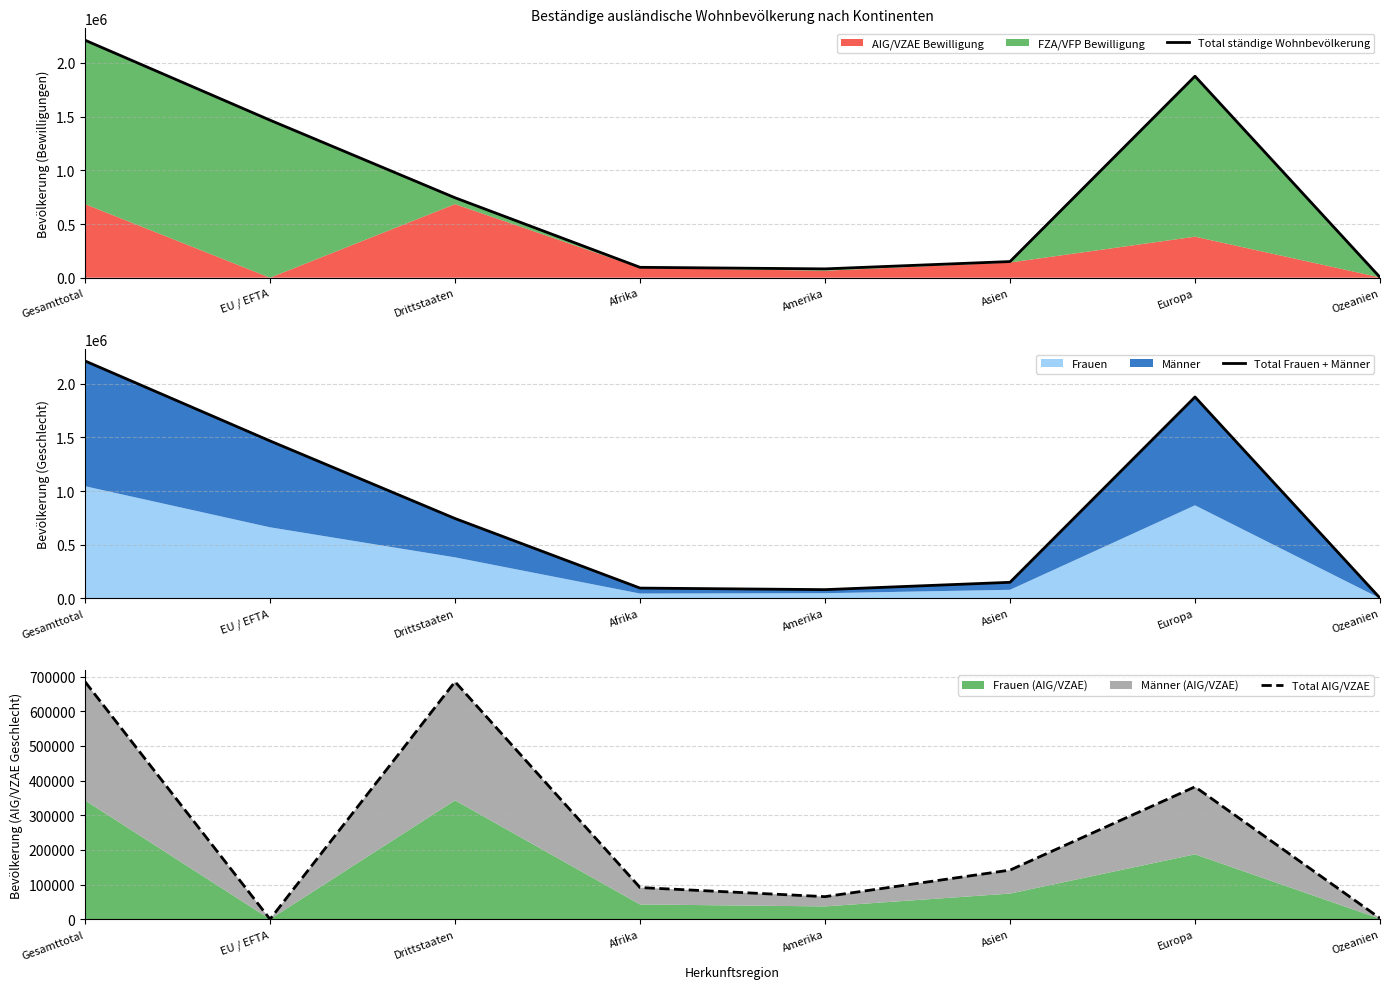

What is the sum of the Total Frauen + Männer values at Ozeanien and Amerika?

85837